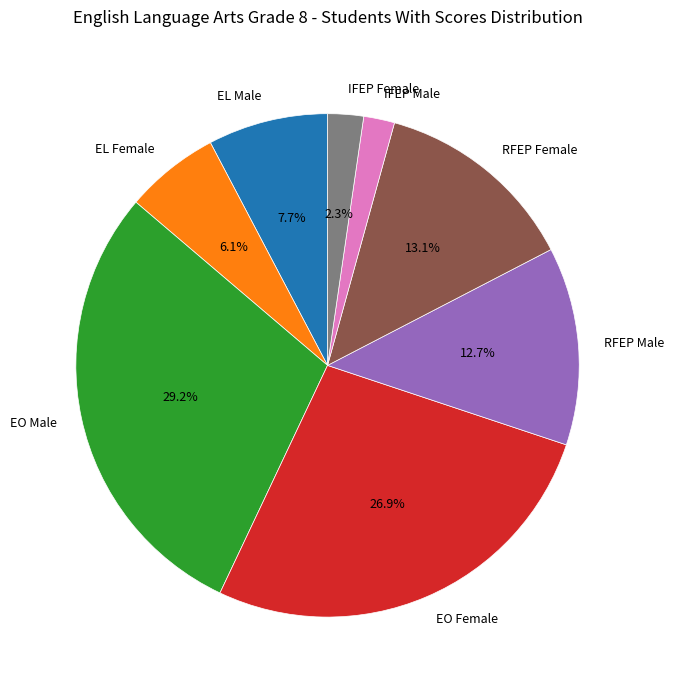

Is IFEP Male the majority of the pie?

No